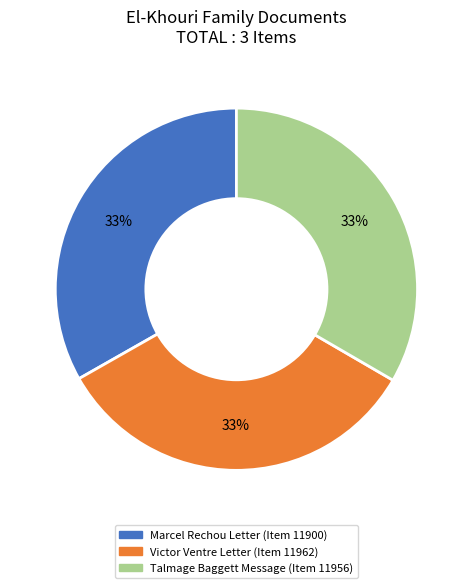

Does any single category account for the majority?

No